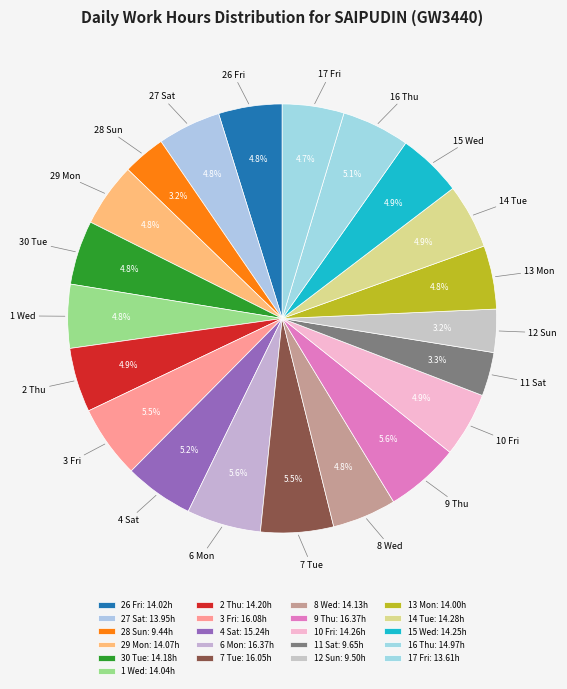

Is there any slice that represents more than half of the pie?

No